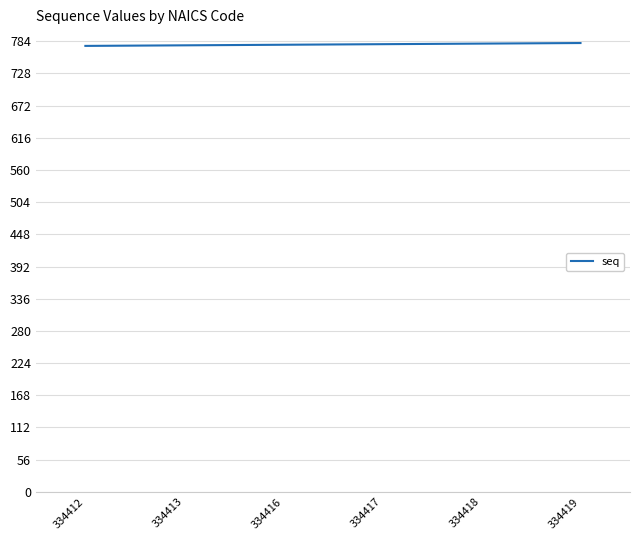

Is it true that the value at 334413 is 777?

True